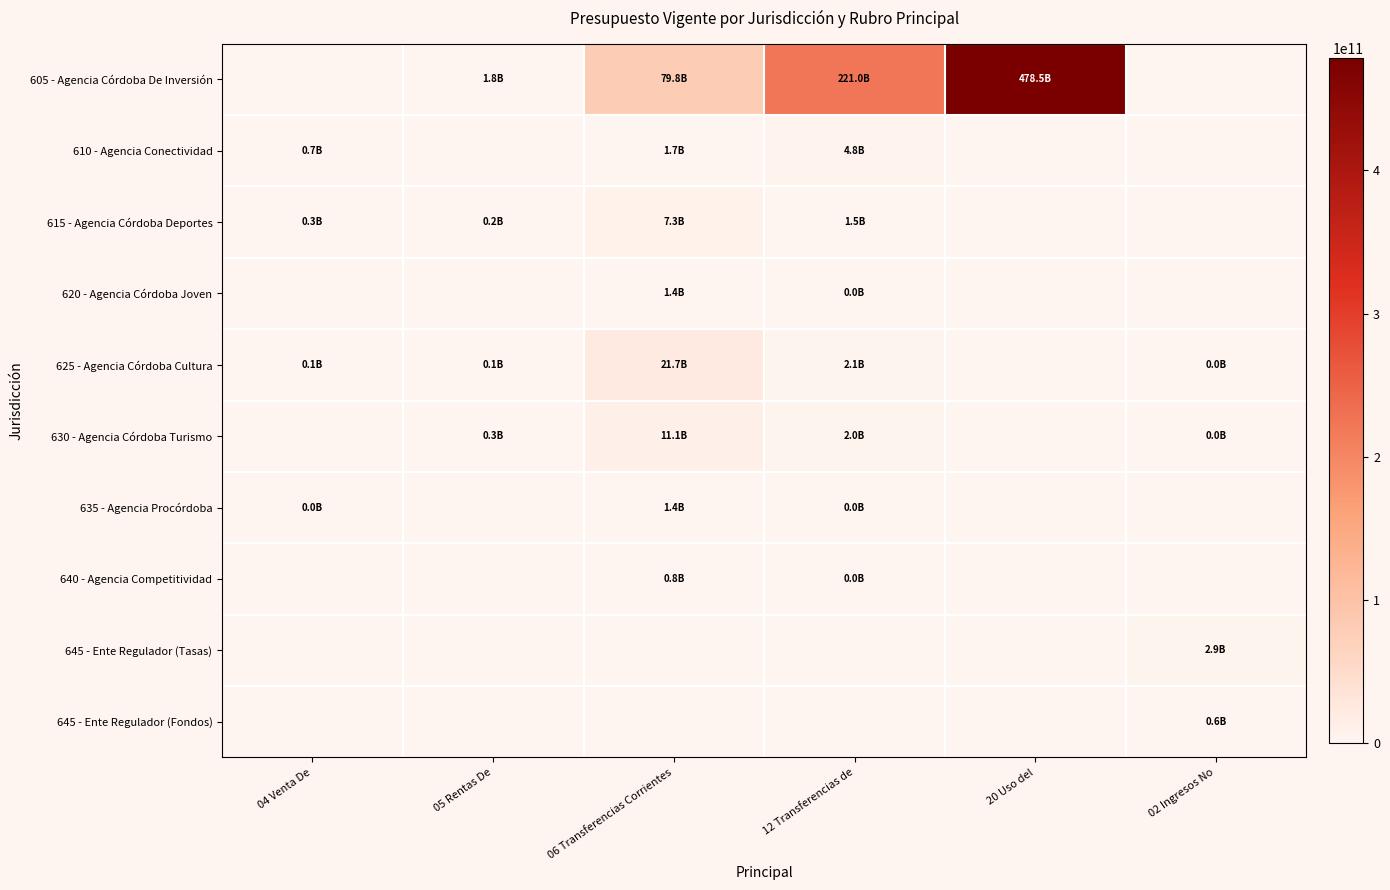

What is the total value across all series at 05 Rentas De?

2377190132.2